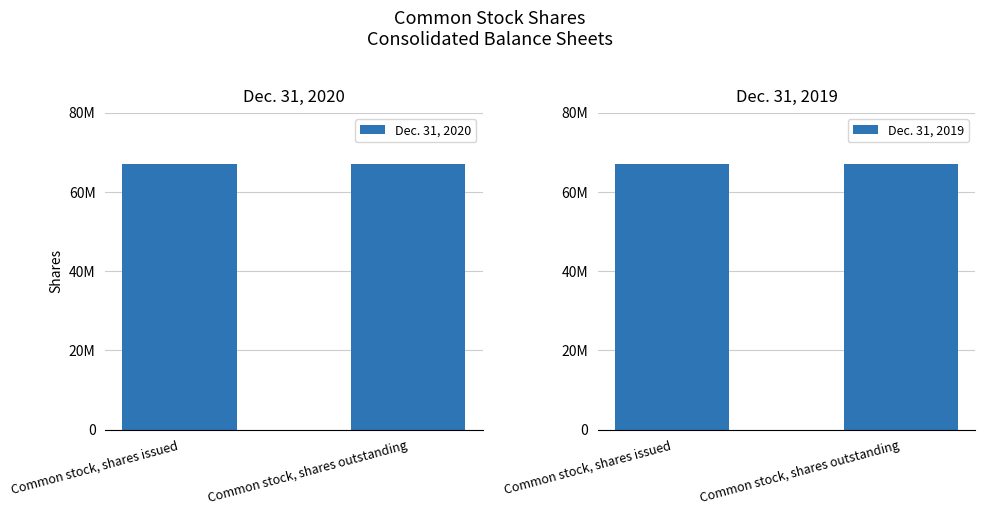

Which series has the largest total across all categories?

Dec. 31, 2020